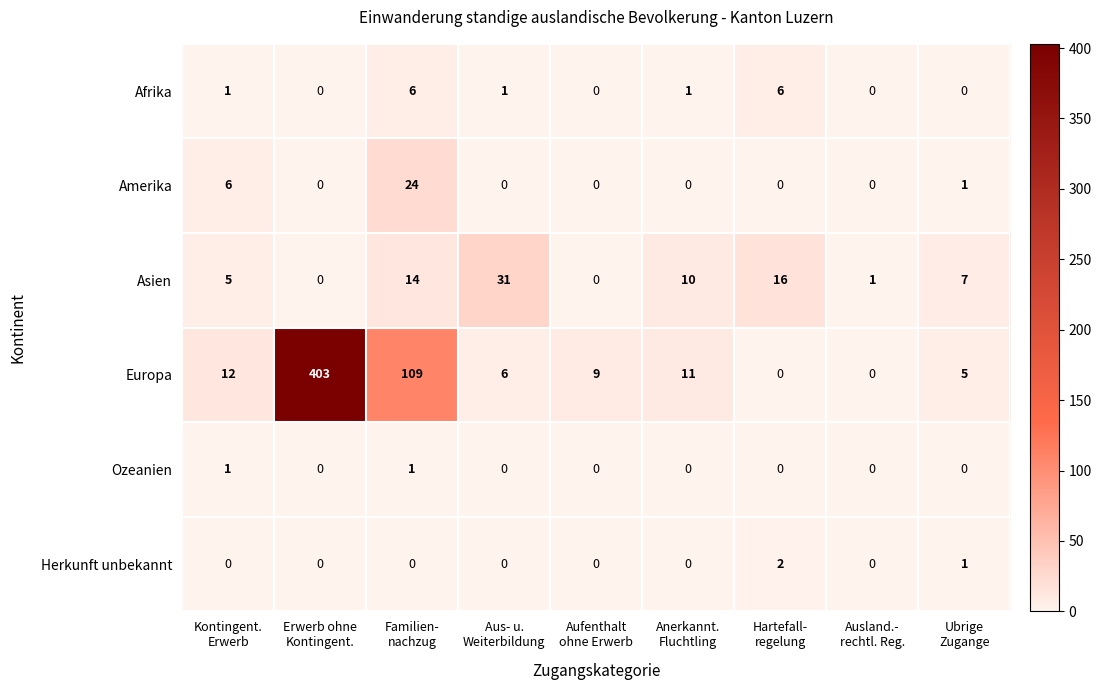

Which series has the largest total across all categories?

Europa